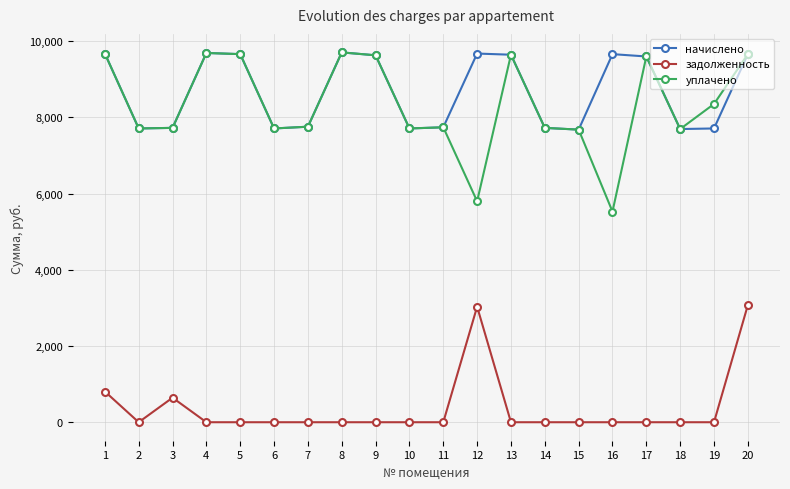

Does the chart display data point markers on the line(s)?

Yes